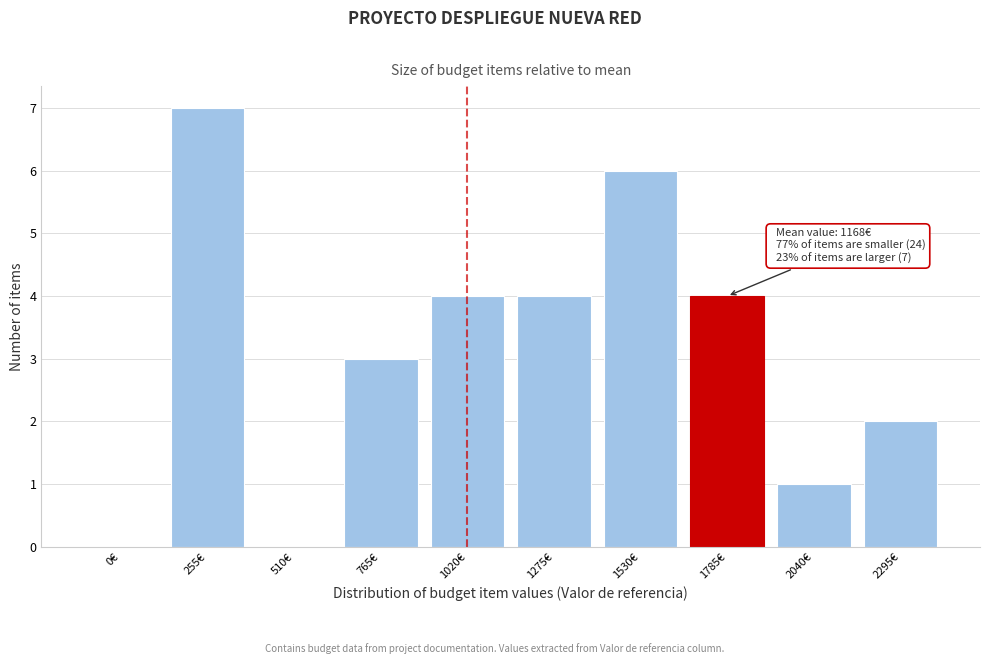

Reading right to left, what are all the values shown in this chart?

2295€=2	2040€=1	1785€=4	1530€=6	1275€=4	1020€=4	765€=3	510€=0	255€=7	0€=0